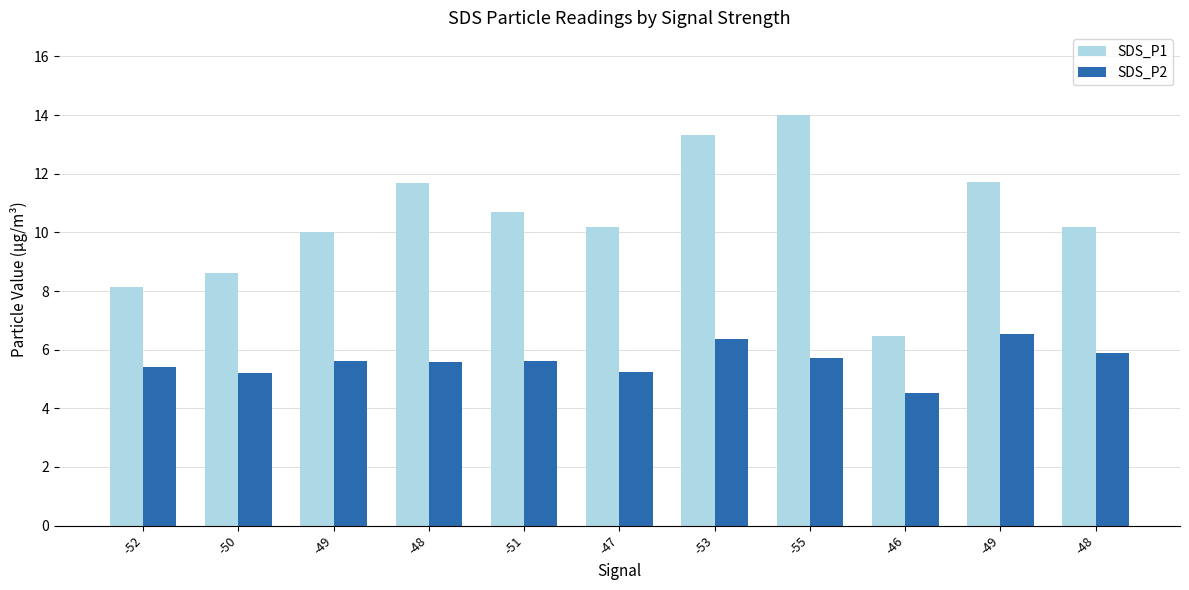

List the series in order of their overall mean, highest first.

SDS_P1, SDS_P2